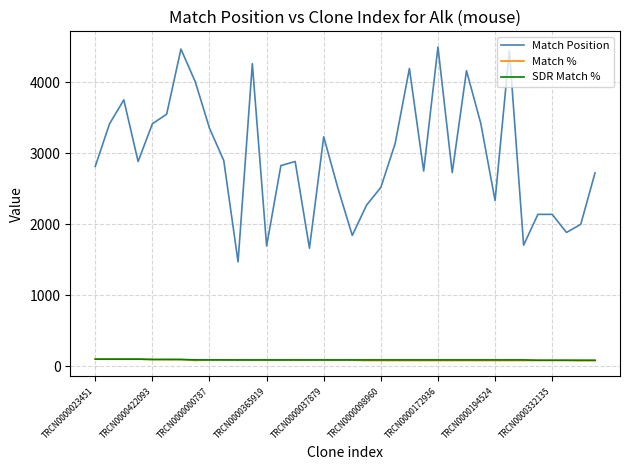

What is the greatest value displayed?

4498